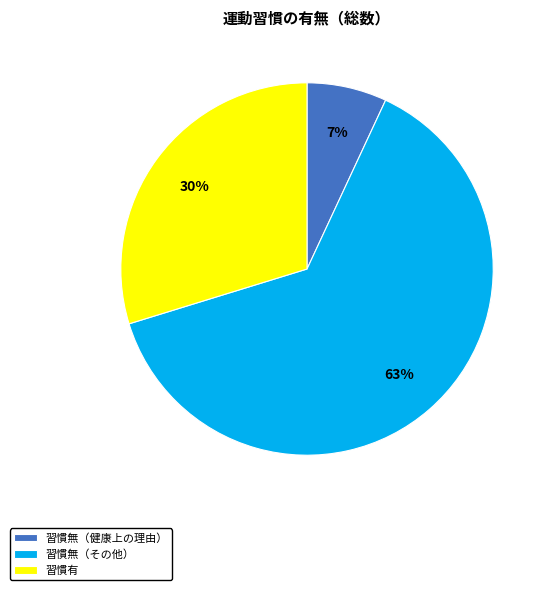

Do 習慣無（その他） and 習慣有 together represent more than half of the pie?

Yes